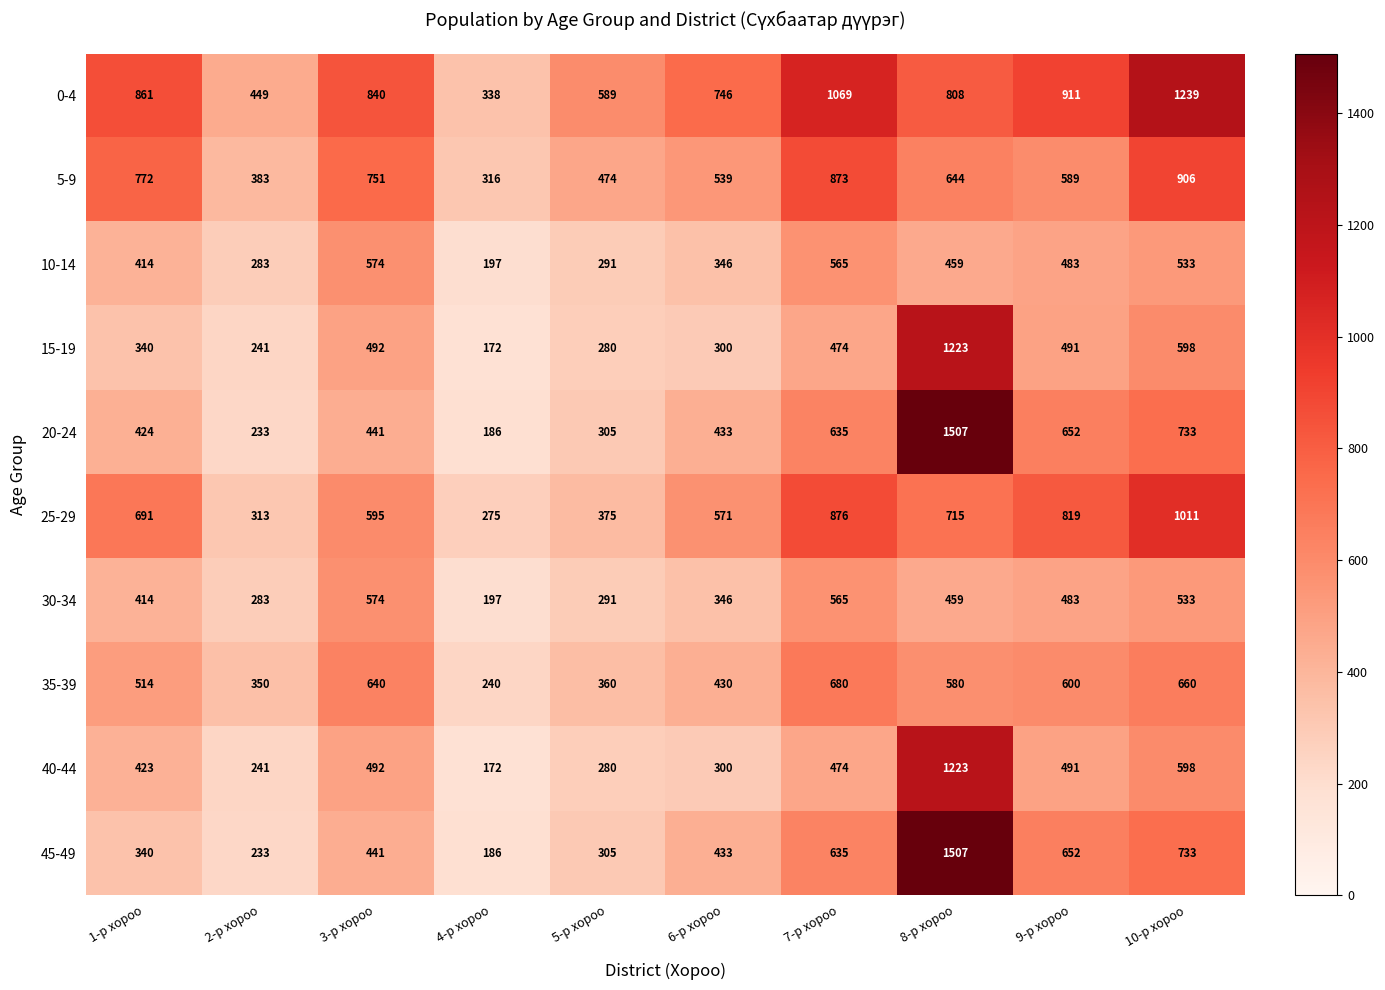

Which series changed the most between 1-р хороо and 4-р хороо?

0-4